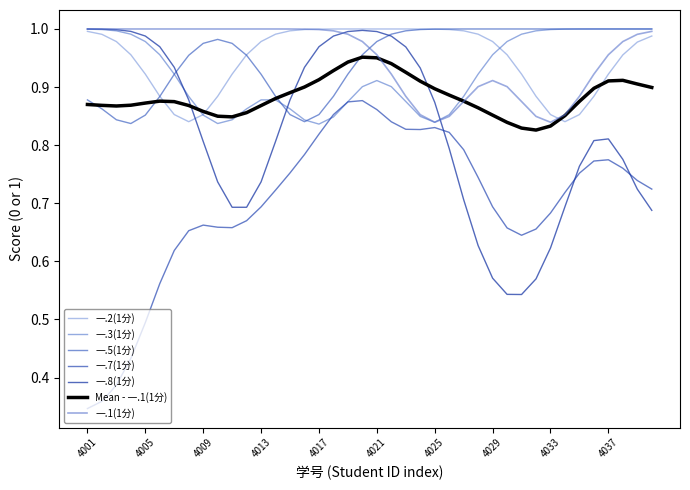

Does the chart display data point markers on the line(s)?

No